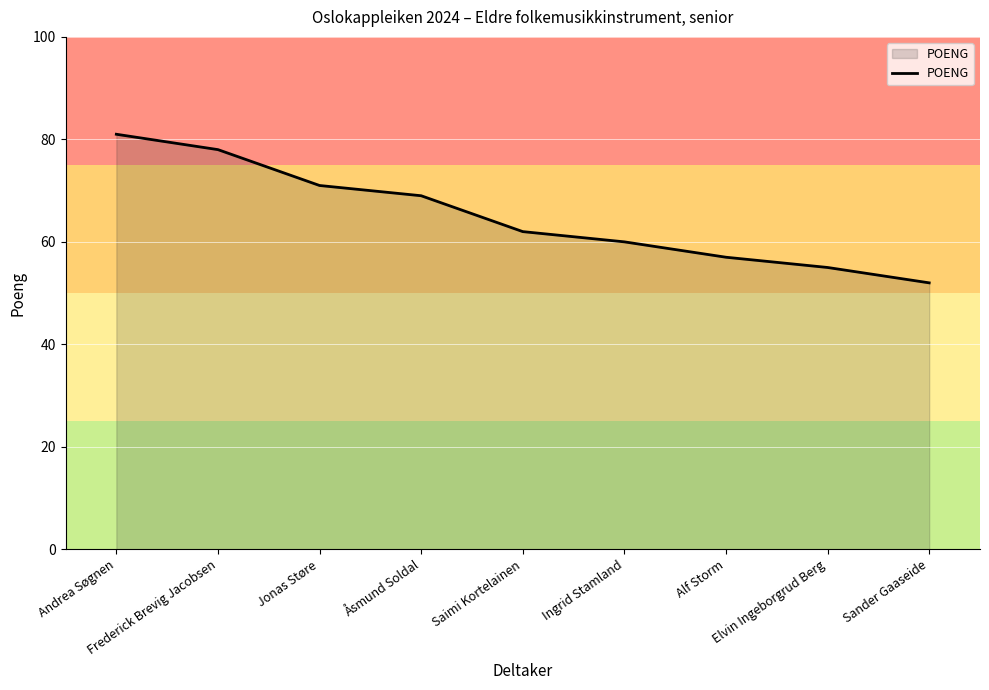

Rank the categories by value from highest to lowest.

Andrea Søgnen, Frederick Brevig Jacobsen, Jonas Støre, Åsmund Soldal, Saimi Kortelainen, Ingrid Stamland, Alf Storm, Elvin Ingeborgrud Berg, Sander Gaaseide